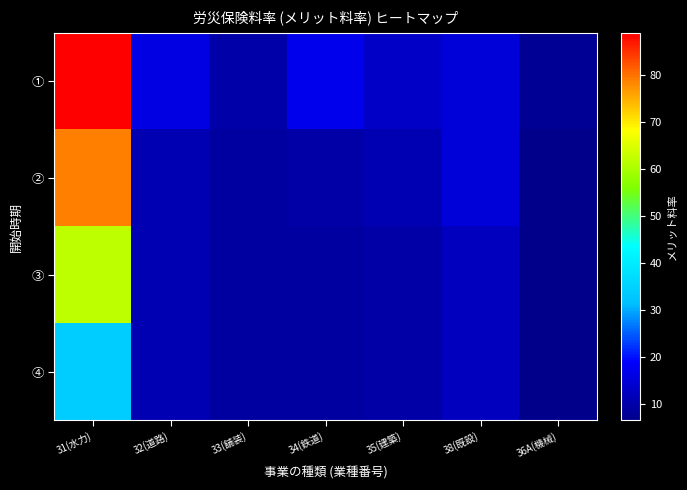

At how many categories does at least one series exceed 65?

1